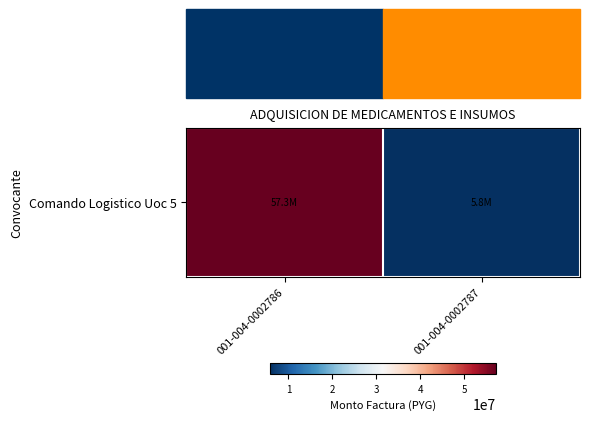

How many values are between 5775000 and 57342500?

2